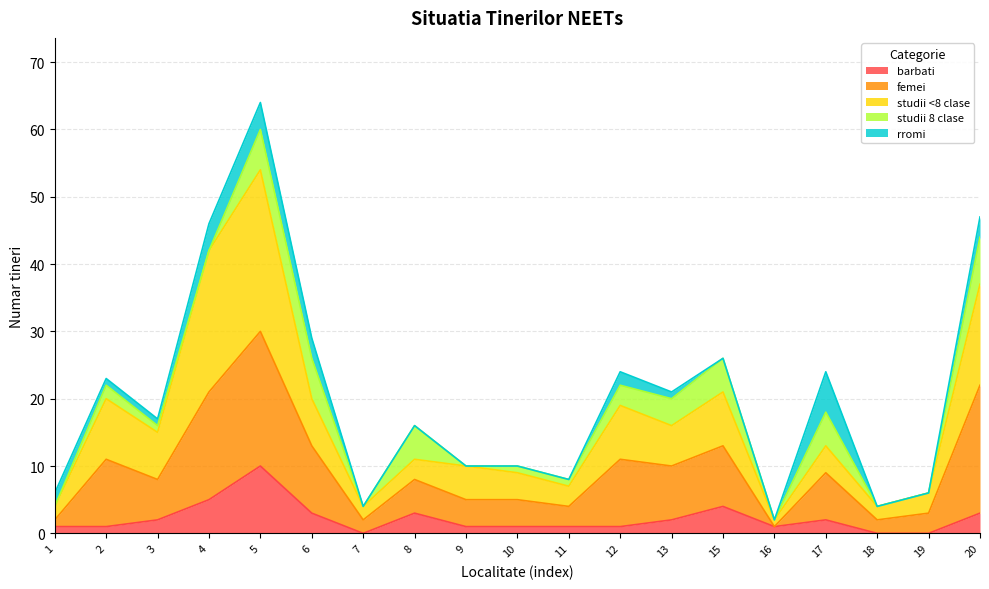

True or false: barbati has a value of 4 at 7.

False